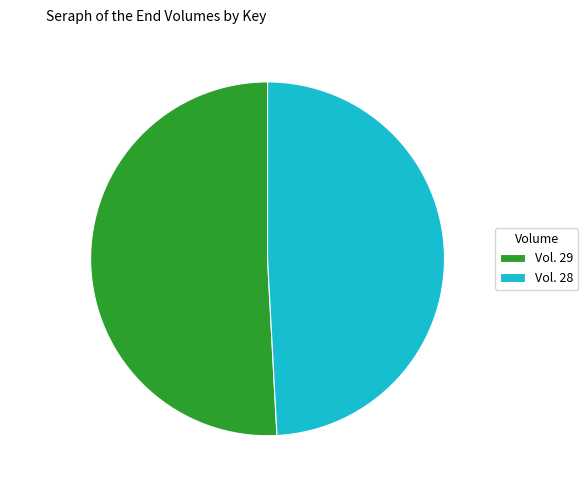

Is there any slice that represents more than half of the pie?

Yes